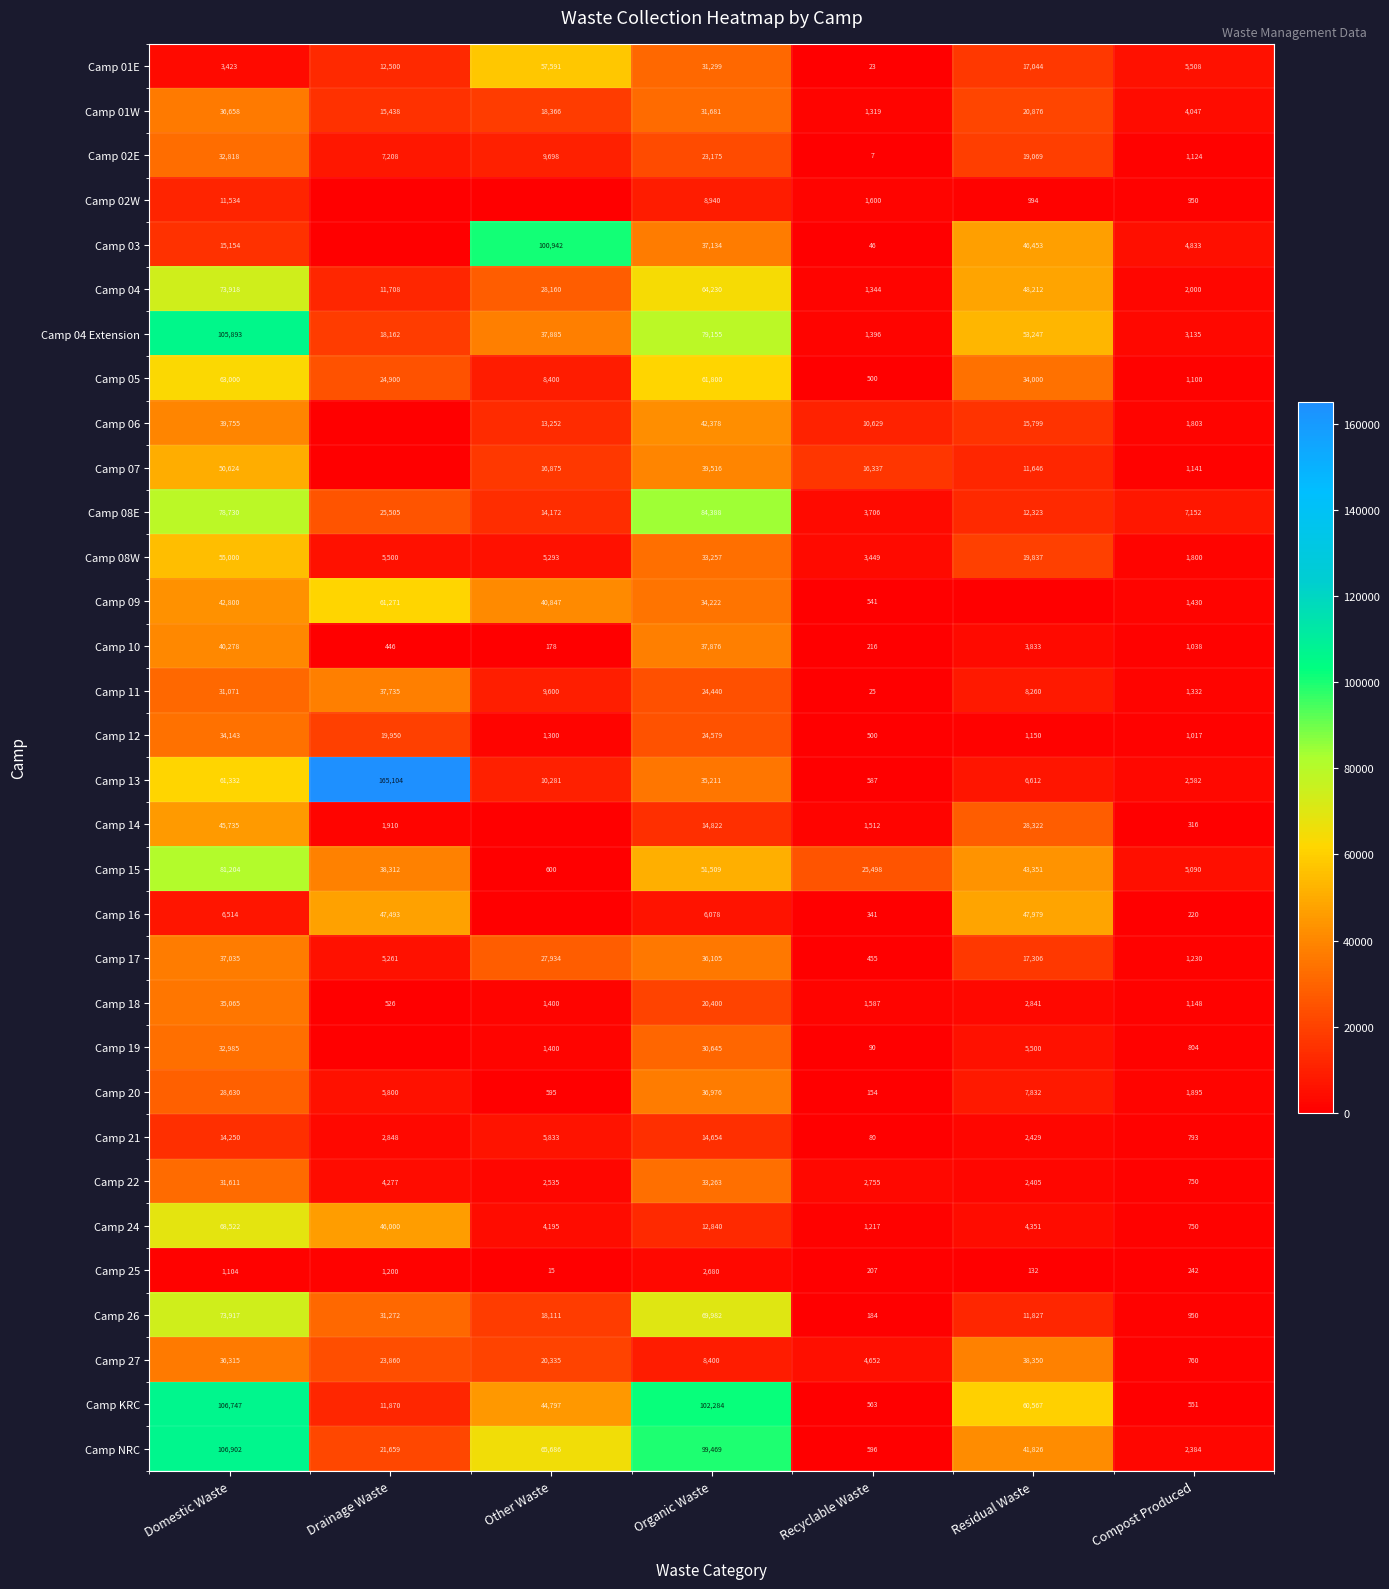

Rank the categories by Camp 02E value from lowest to highest.

Recyclable Waste, Compost Produced, Drainage Waste, Other Waste, Residual Waste, Organic Waste, Domestic Waste